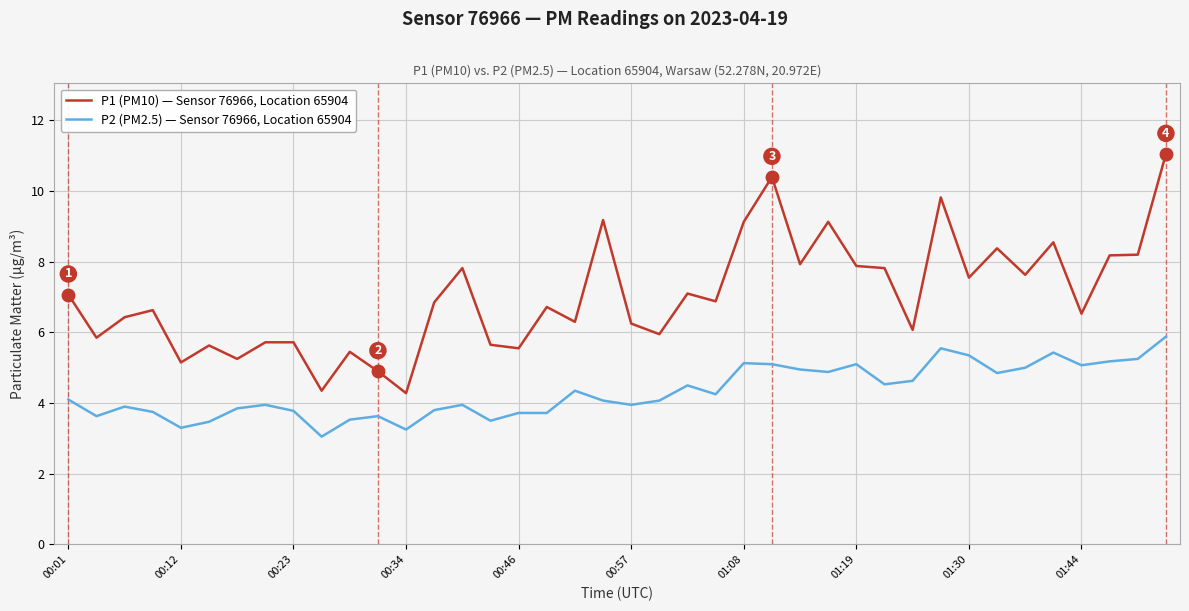

Rank the series by their maximum value, from lowest to highest.

P2 (PM2.5) — Sensor 76966, Location 65904, P1 (PM10) — Sensor 76966, Location 65904